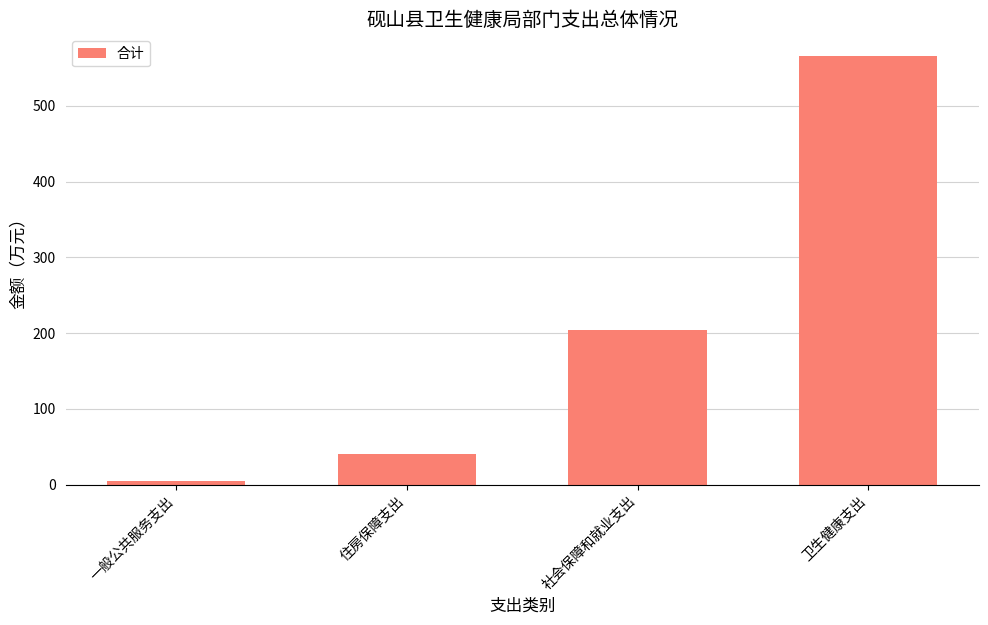

What is the difference between the maximum and second lowest values?

525.8